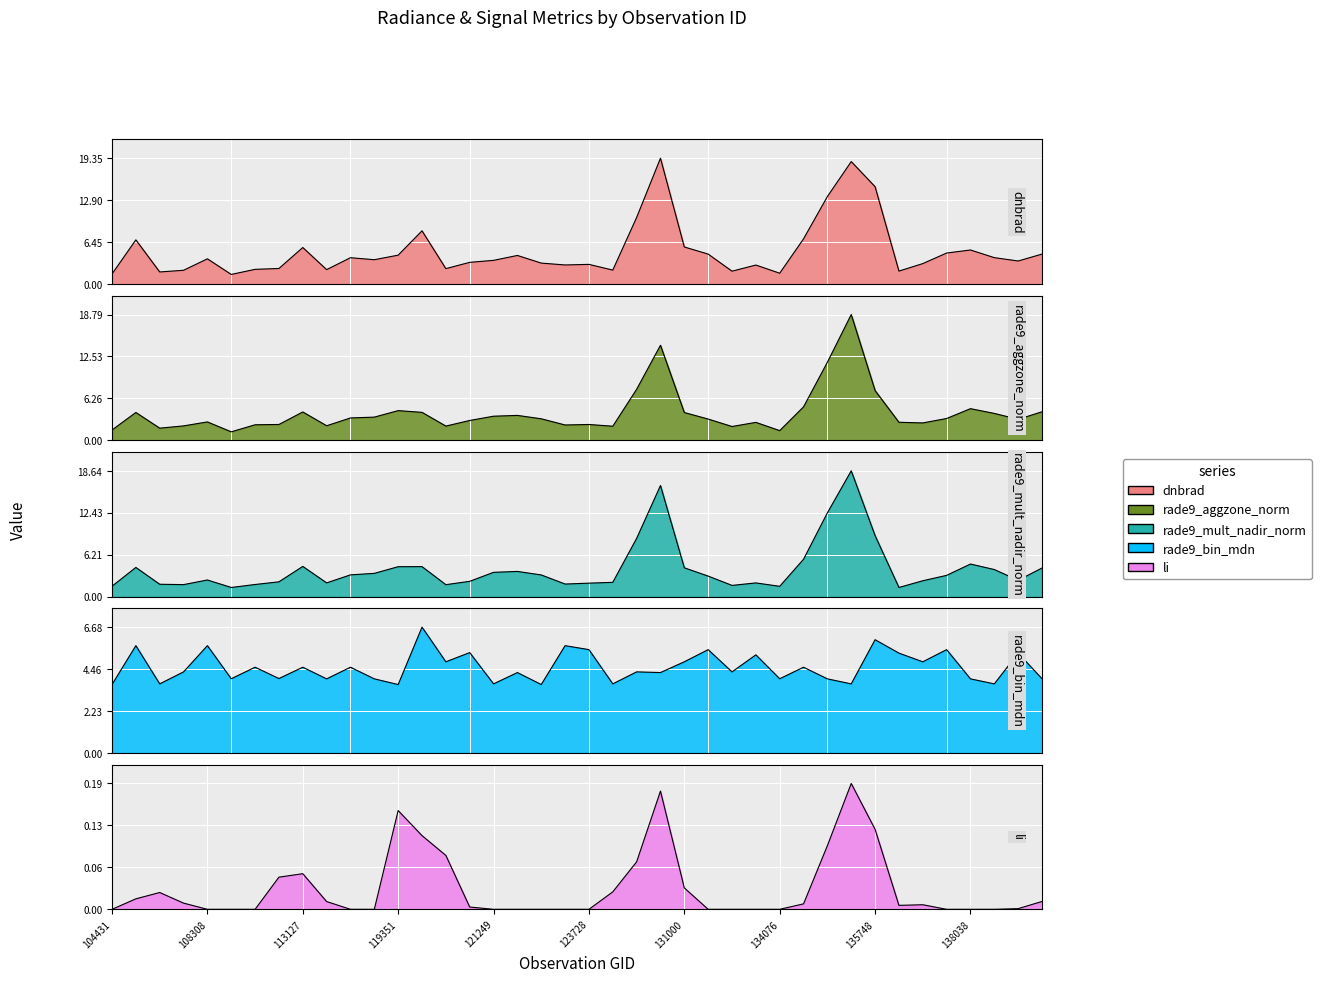

True or false: rade9_aggzone_norm and dnbrad cross at least once.

True